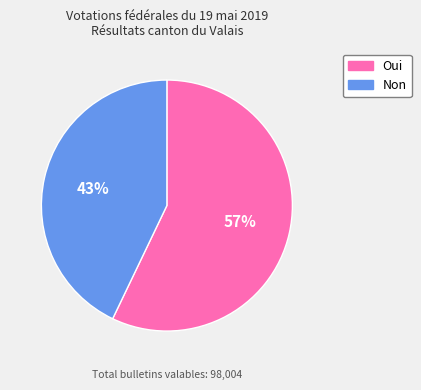

Do Non and Oui together represent more than half of the pie?

Yes